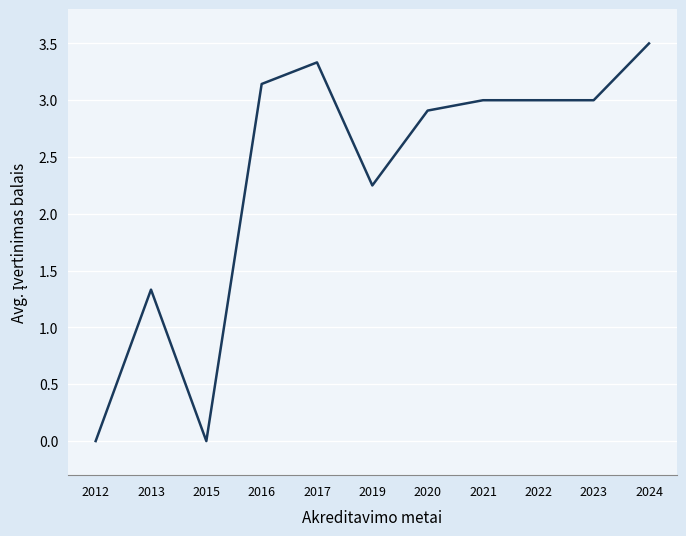

The chart shows a value of 2.0 at 2021. True or false?

False